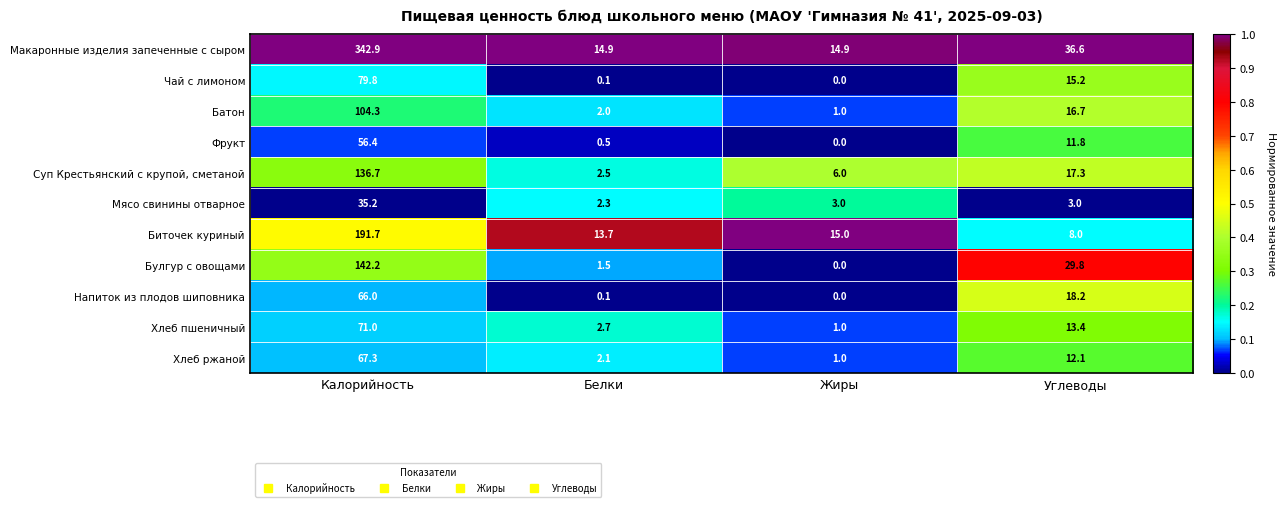

How many values in the Булгур с овощами series exceed 29?

2